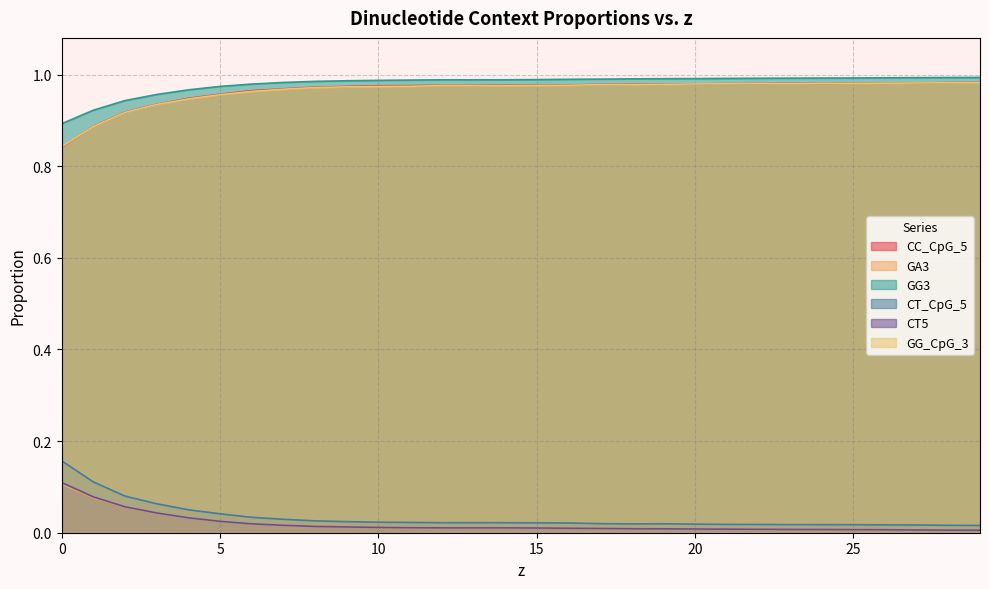

List the series in order of their peak value, lowest first.

GA3, CT5, CT_CpG_5, GG_CpG_3, CC_CpG_5, GG3